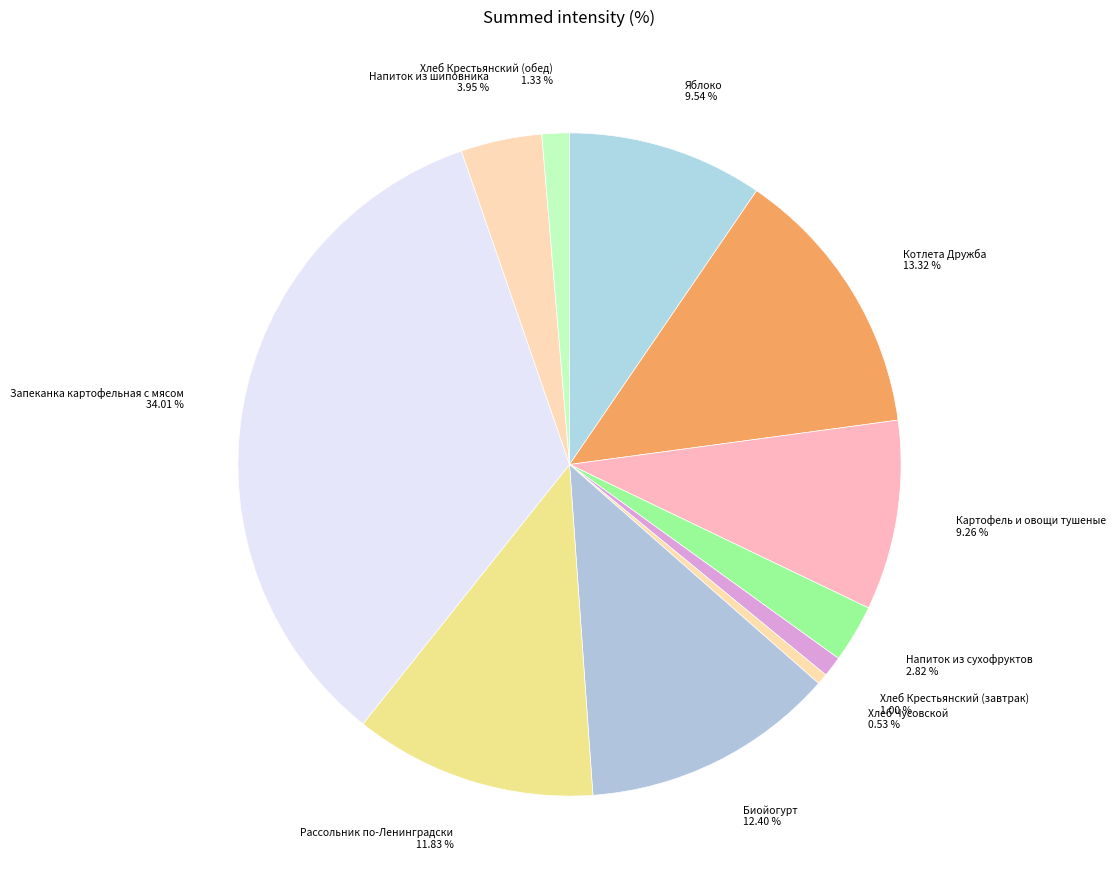

Count the number of slices in the pie.

11